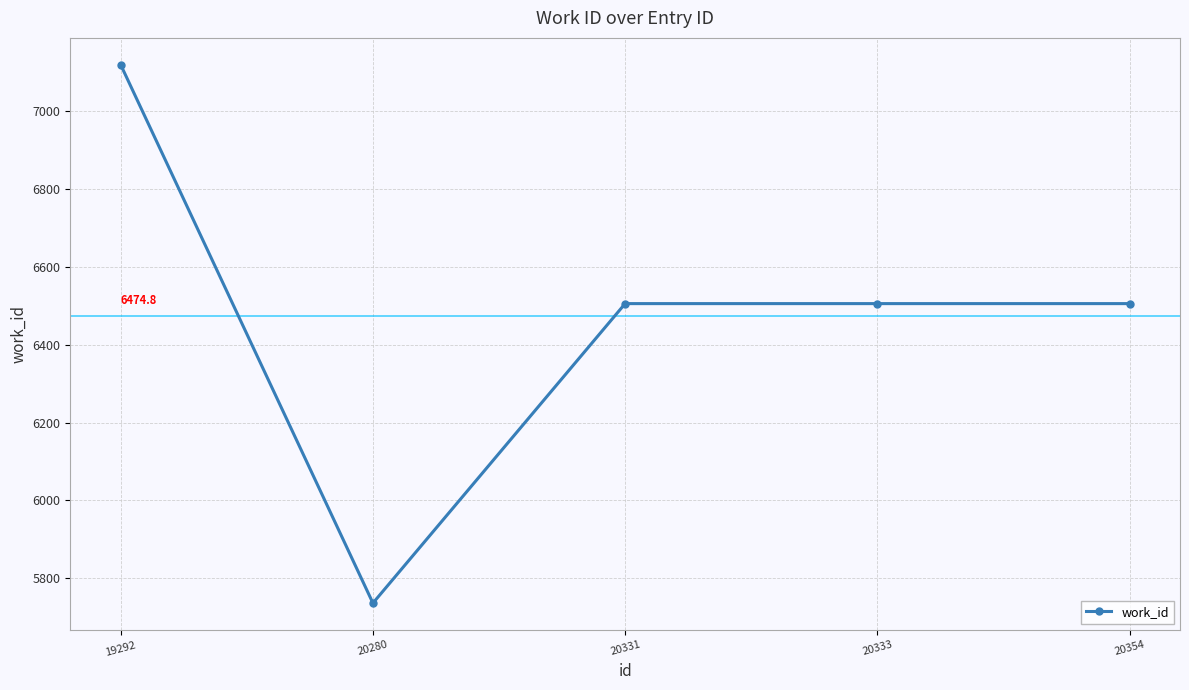

What is the change in value from 20280 to 20331?

+770